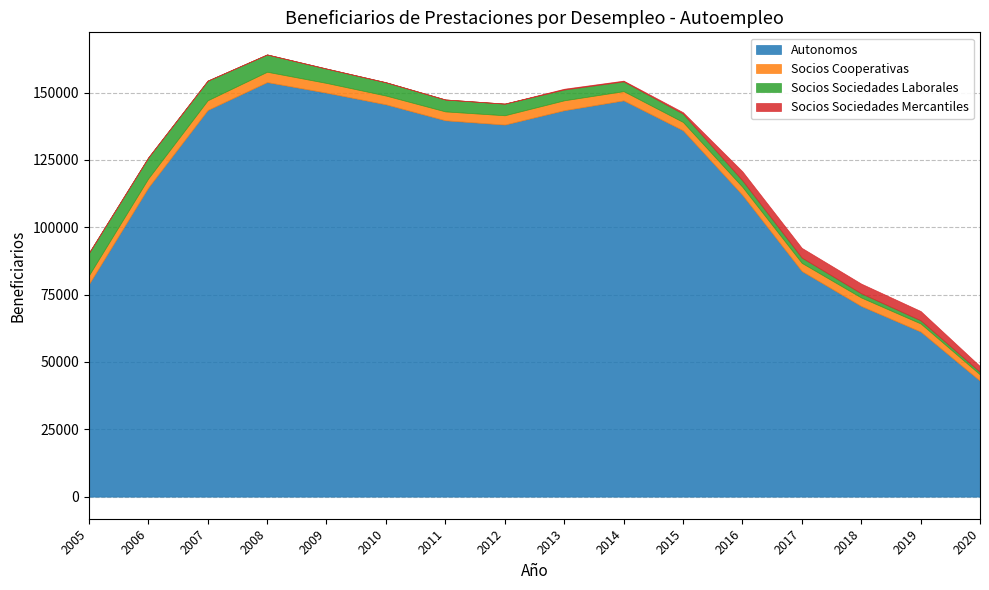

What is the maximum value for Autonomos?

153932